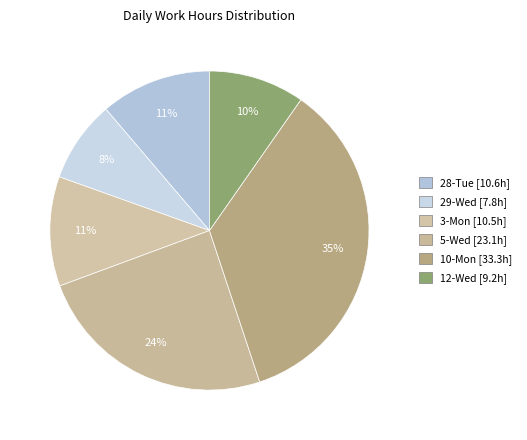

What percentage is the 3-Mon slice, to the nearest percent?

11%